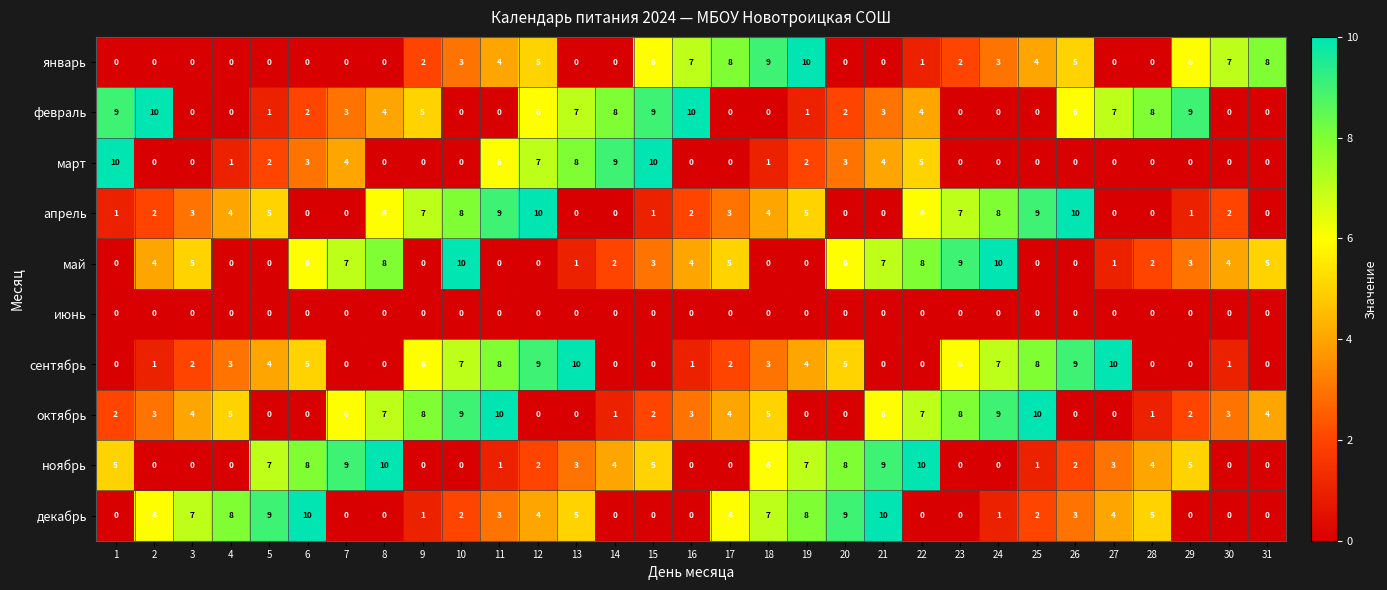

What is the spread (max minus min) of values at 13?

10